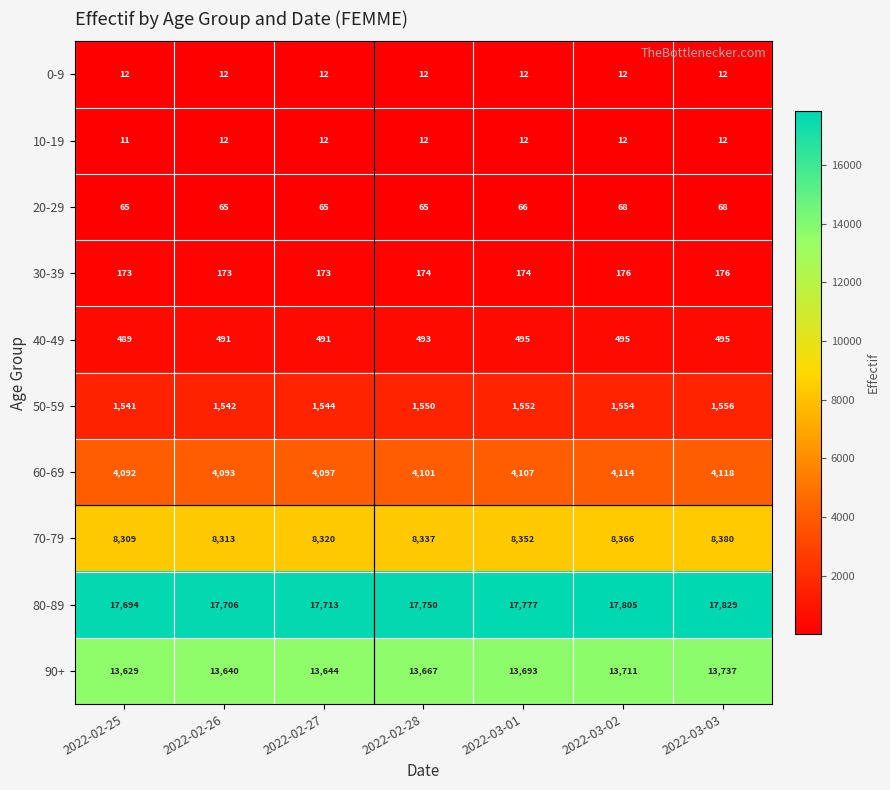

What is the total value across all series at 2022-03-01?

46240